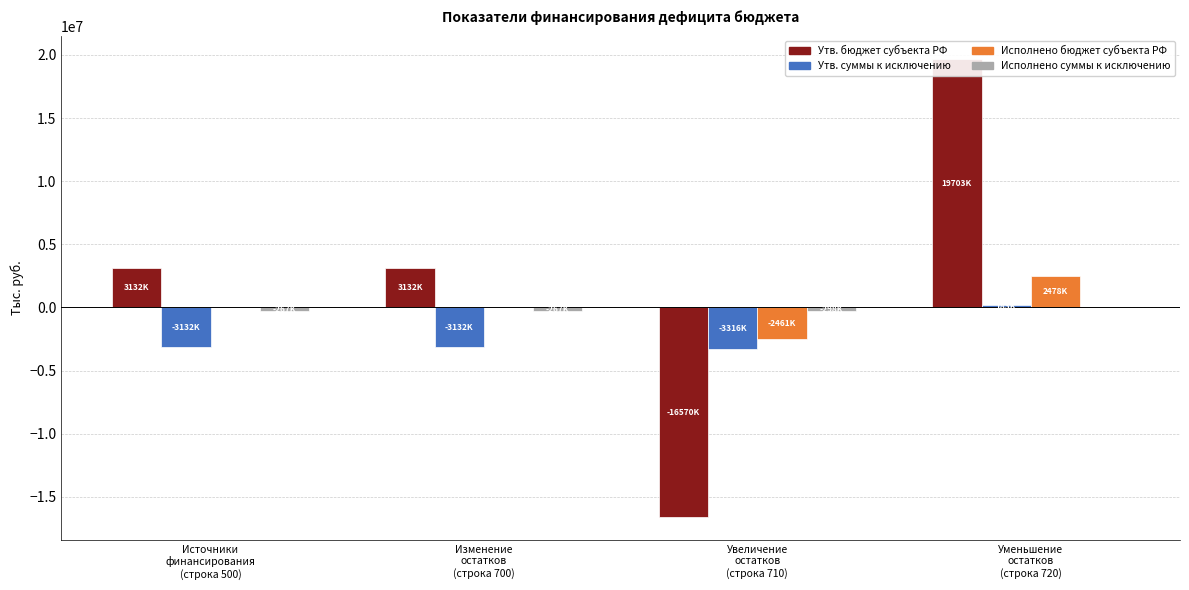

At which label does Утв. суммы к исключению first exceed -3132600?

Уменьшение
остатков
(строка 720)